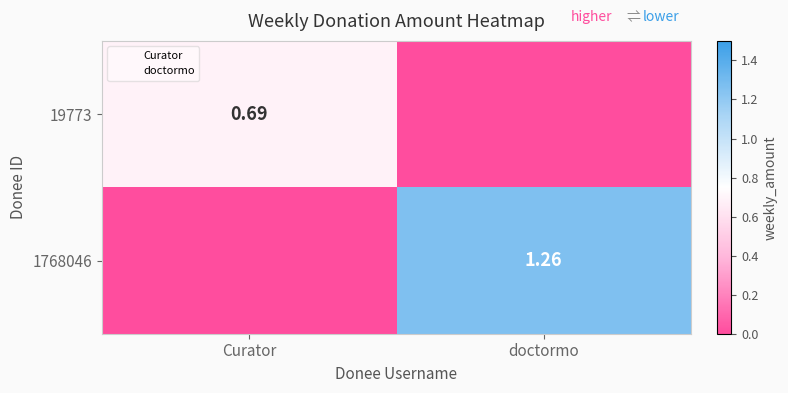

Count the 1768046 values in the range 0 to 1.

1